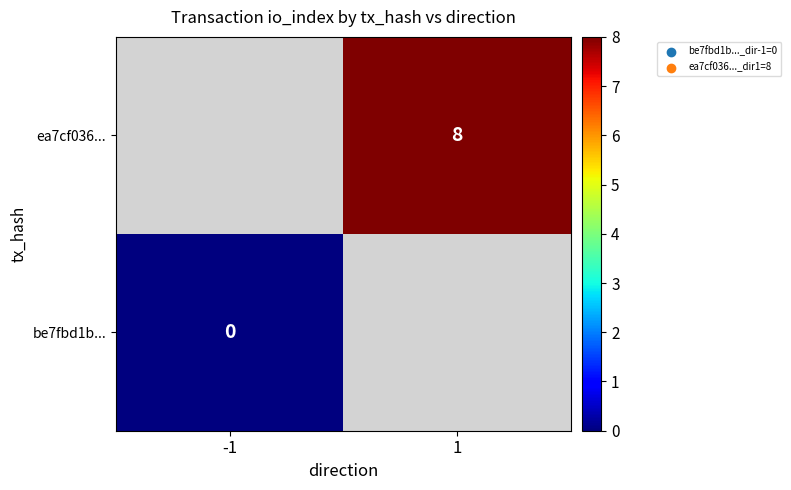

The ea7cf036... series shows 5 at 1. True or false?

False